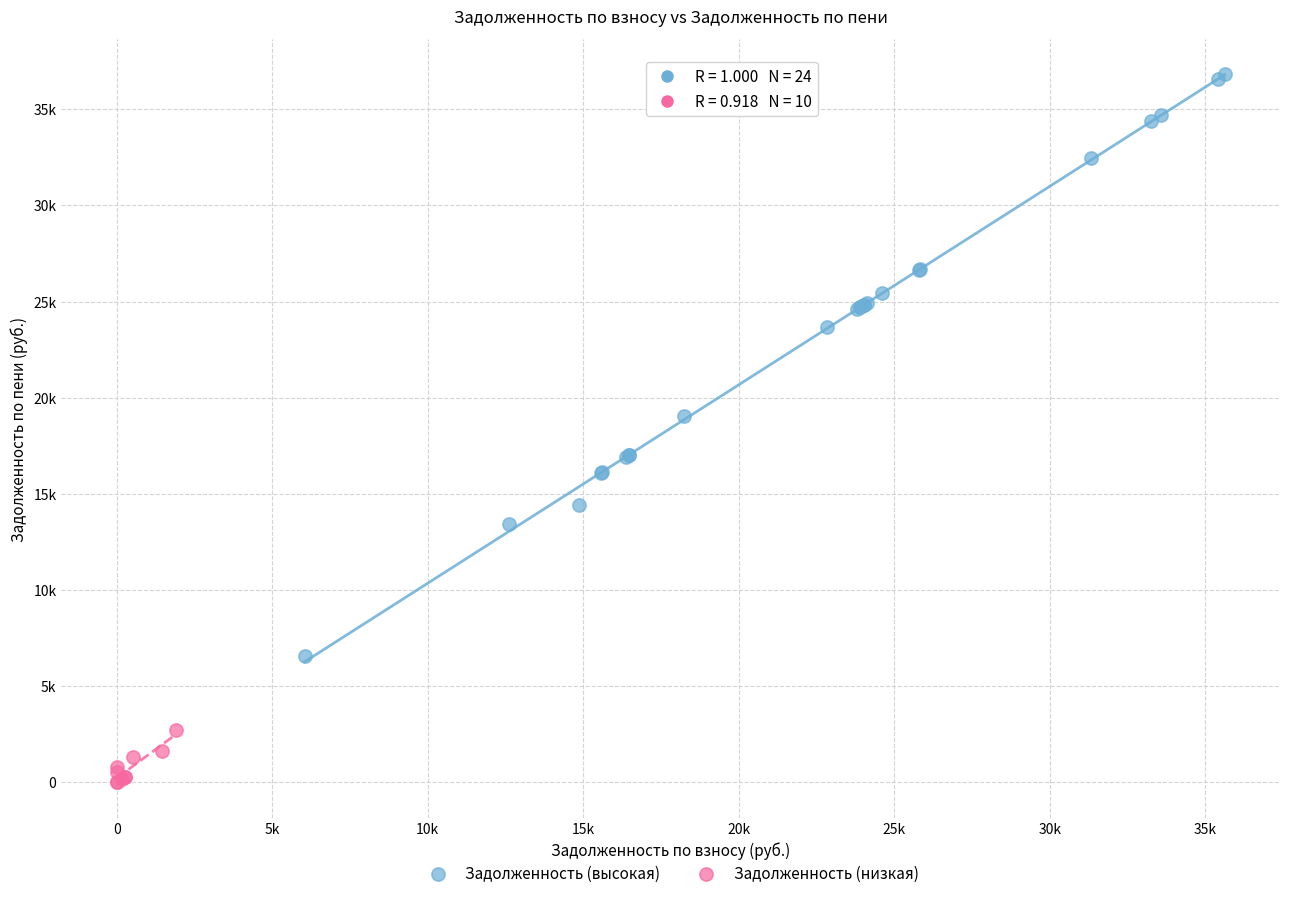

Which series contains the lowest Y value?

Задолженность (низкая)